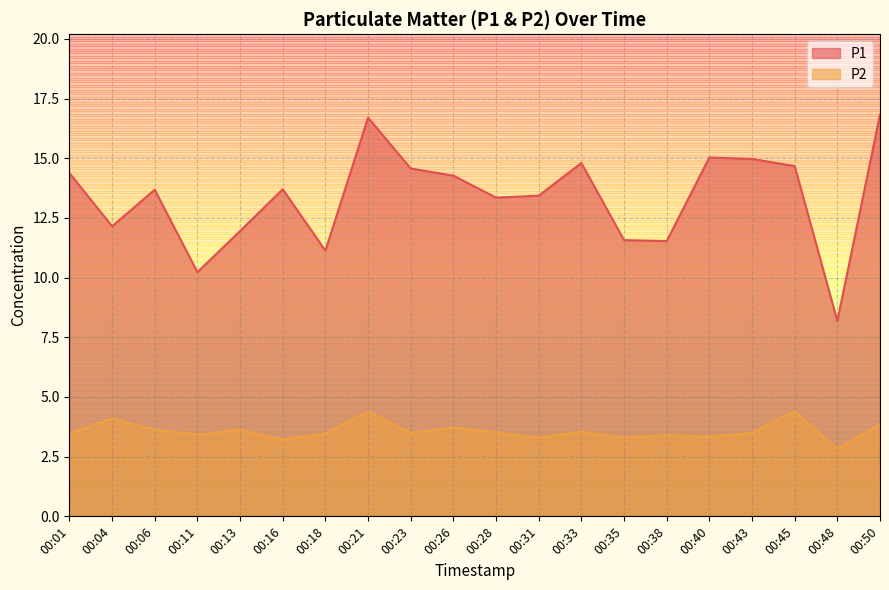

At which label does P2 reach its peak?

00:21